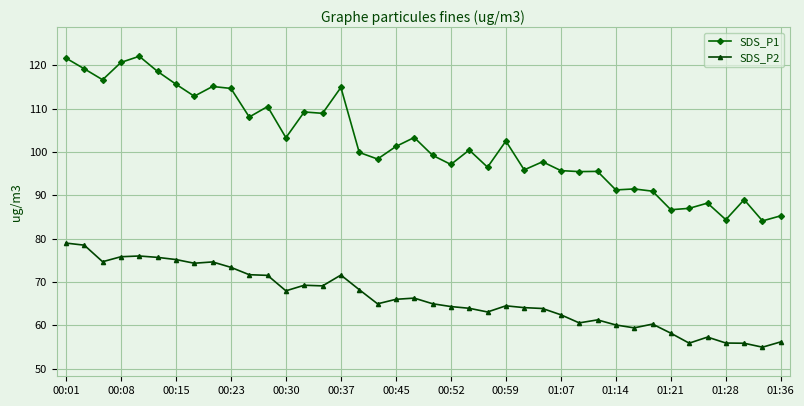

Which series has the widest spread of values?

SDS_P1